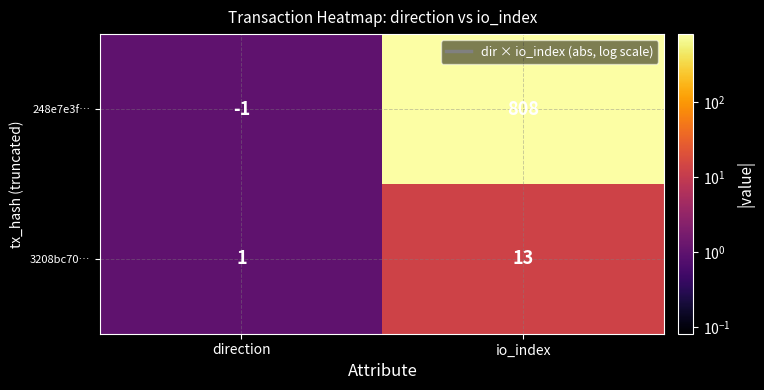

How many categories are shown in the chart?

2